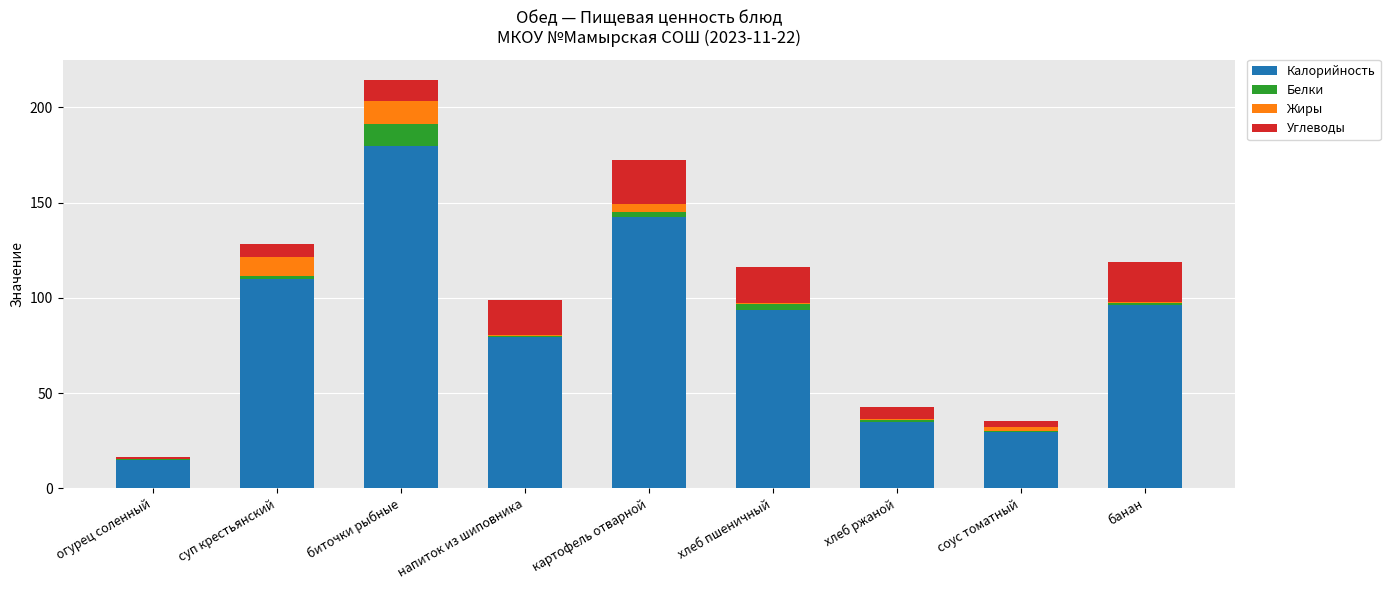

True or false: Калорийность has a value of 138.3 at банан.

False